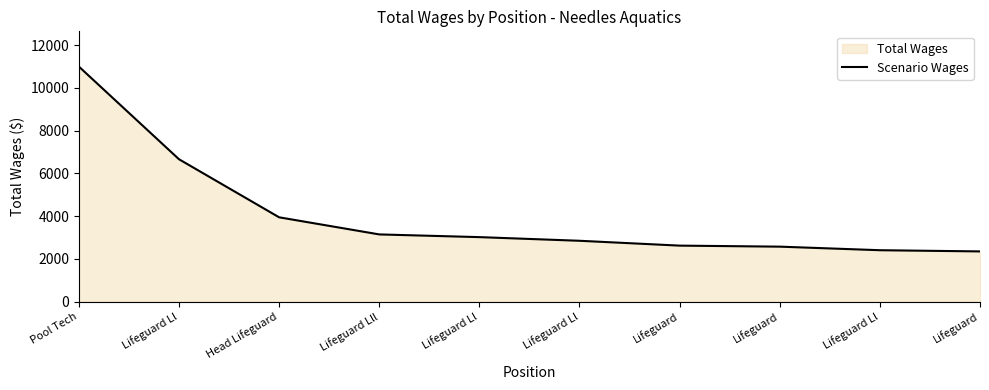

Rank the categories by value from lowest to highest.

Lifeguard, Lifeguard Ll, Lifeguard, Lifeguard, Lifeguard Ll, Lifeguard Ll, Lifeguard Lll, Head Lifeguard, Lifeguard Ll, Pool Tech